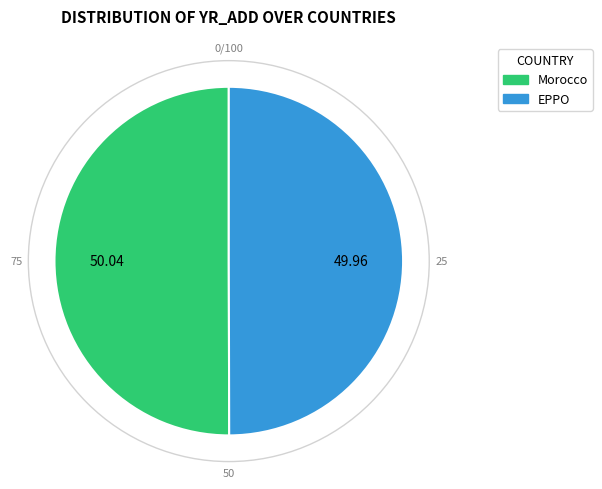

Approximately how many times larger is the value at EPPO compared to Morocco?

1.0